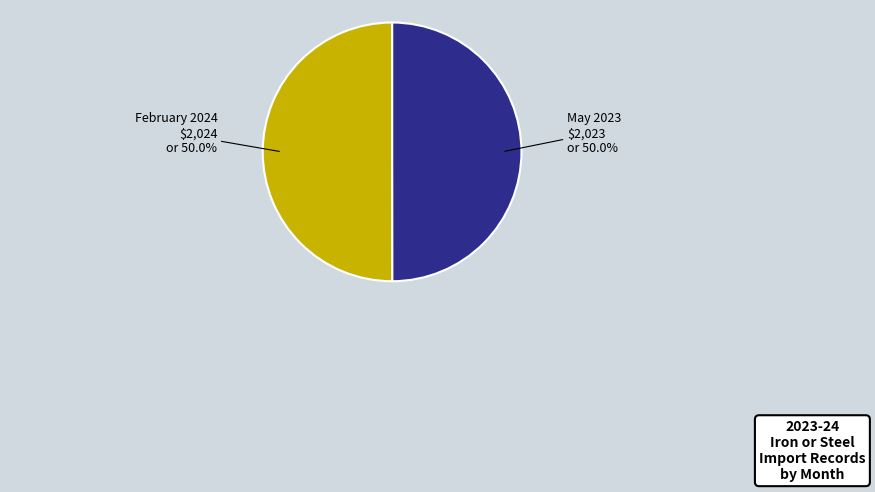

To the nearest percent, what portion does May 2023 represent?

50%